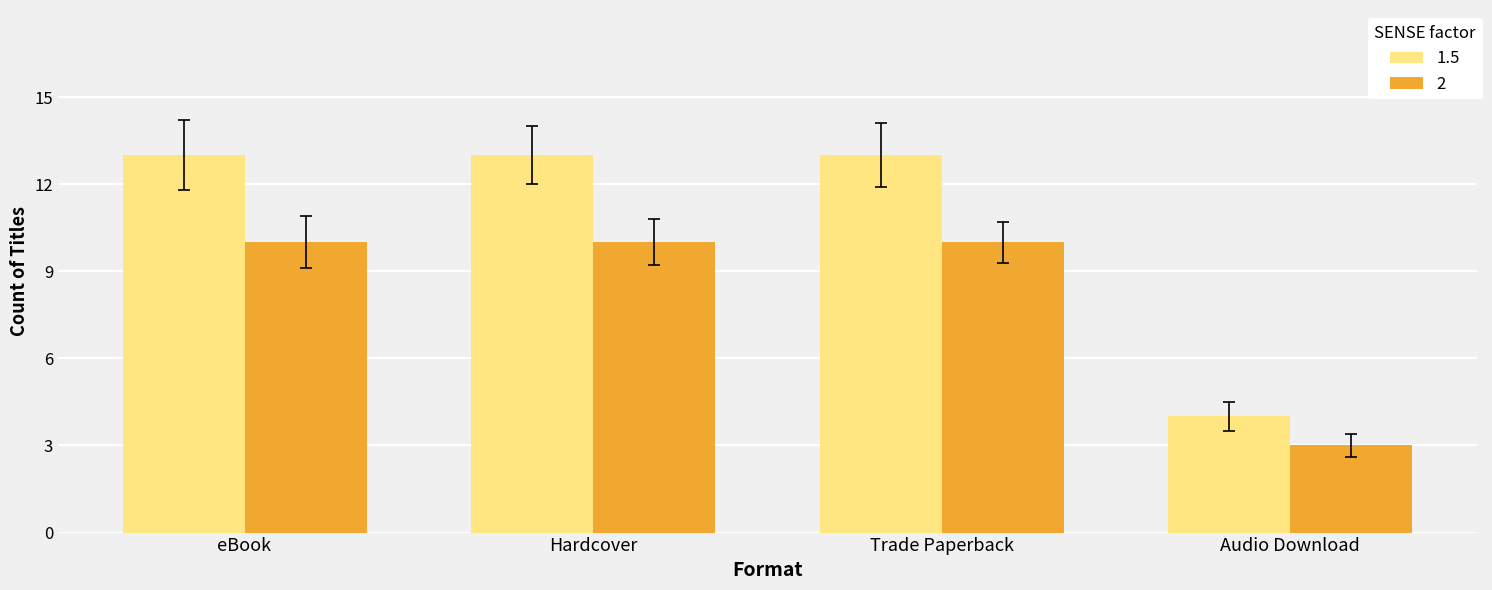

What are all the series names shown in the legend?

1.5, 2